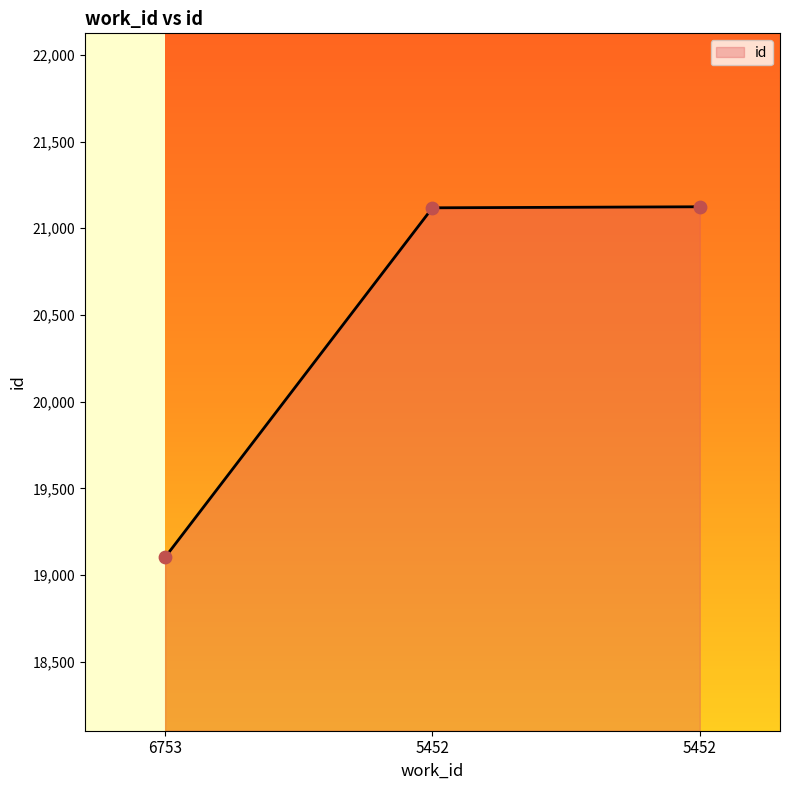

Between 6753 and 5452, which is larger?

5452